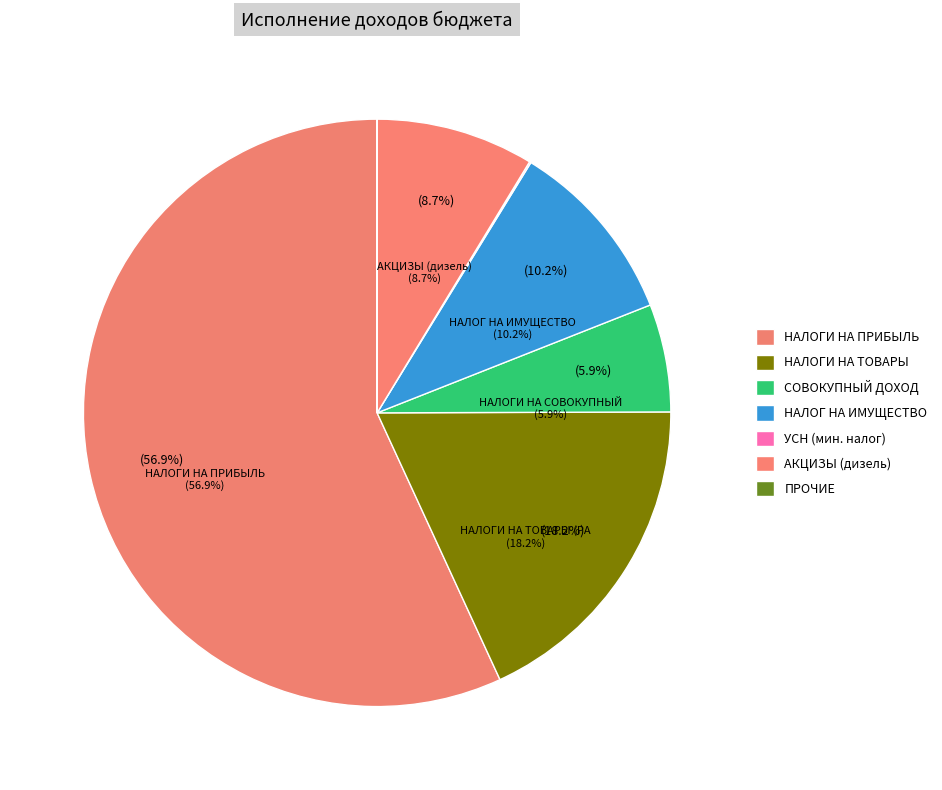

What is the largest slice in the pie chart?

НАЛОГИ НА ПРИБЫЛЬ, ДОХОДЫ